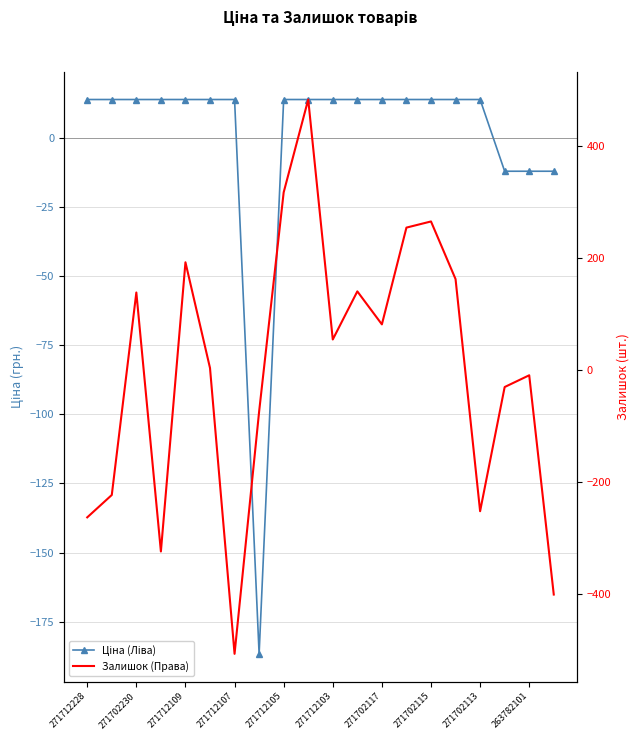

At how many categories does at least one series exceed -128?

20